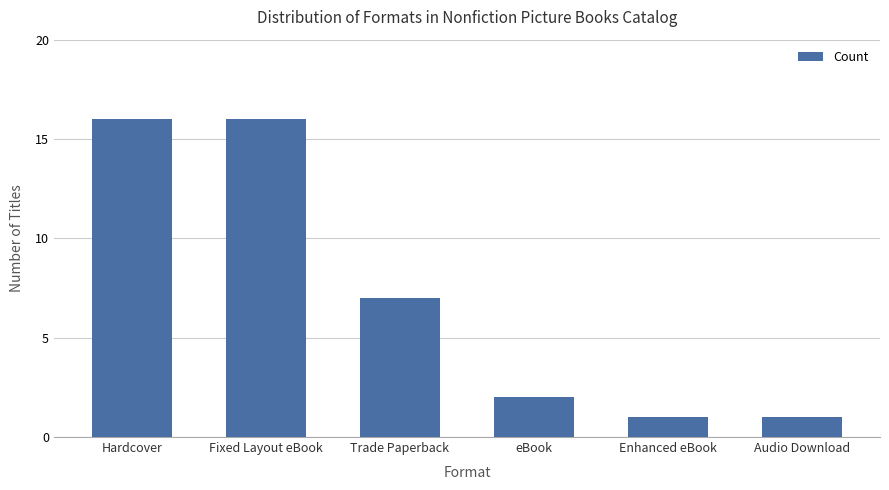

What is the label of the 3rd bar from the right?

eBook